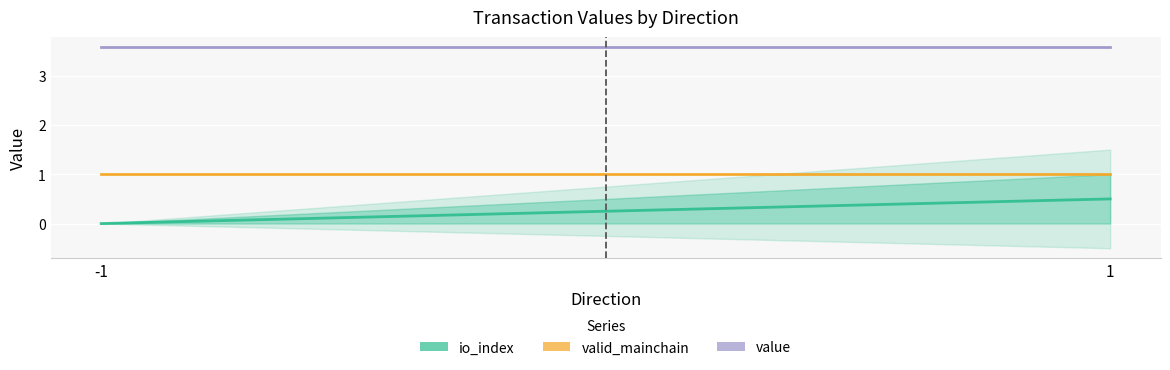

What is the total value across all series at -1?

4.6